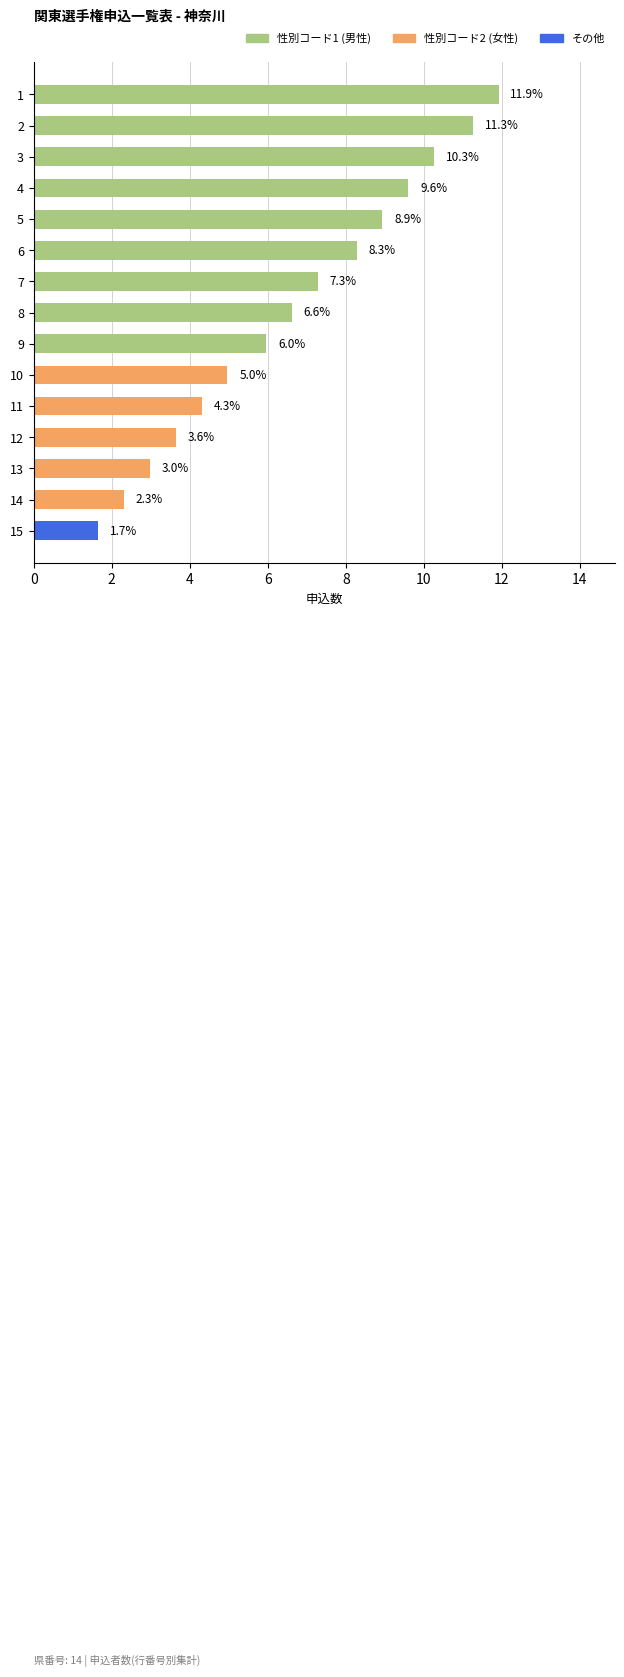

Reading bottom to top, extract all data points from this chart.

1.7	2.3	3.0	3.6	4.3	5.0	6.0	6.6	7.3	8.3	8.9	9.6	10.3	11.3	11.9